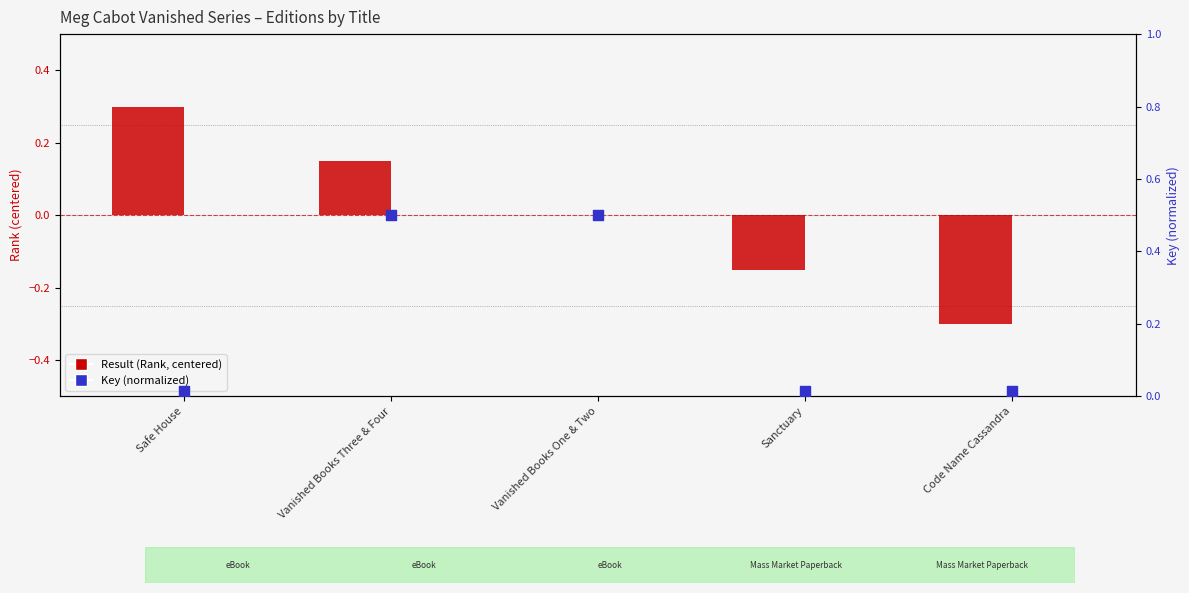

Is the value of Result (Rank, centered) at Safe House greater than the value of Key (normalized) at Code Name Cassandra?

Yes